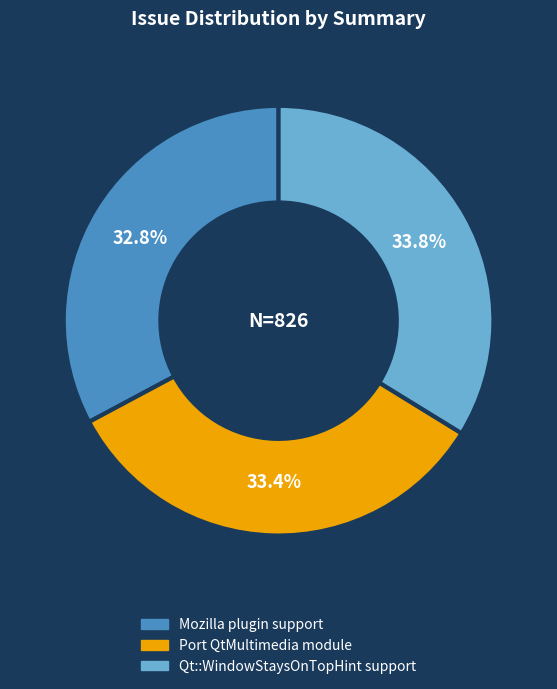

Is there a majority slice in this chart?

No